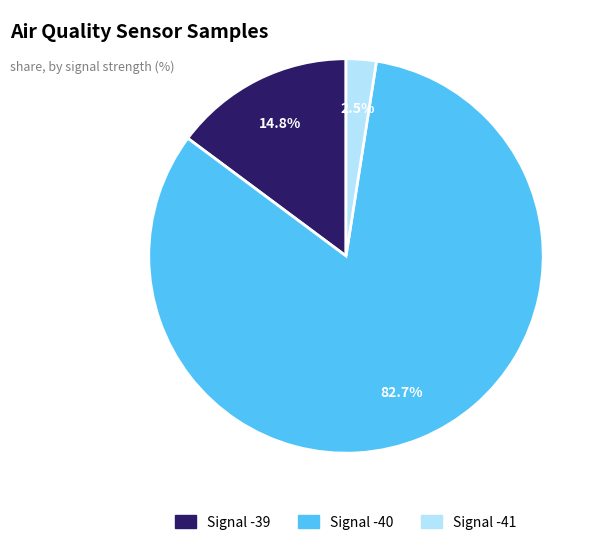

Does any single category account for the majority?

Yes